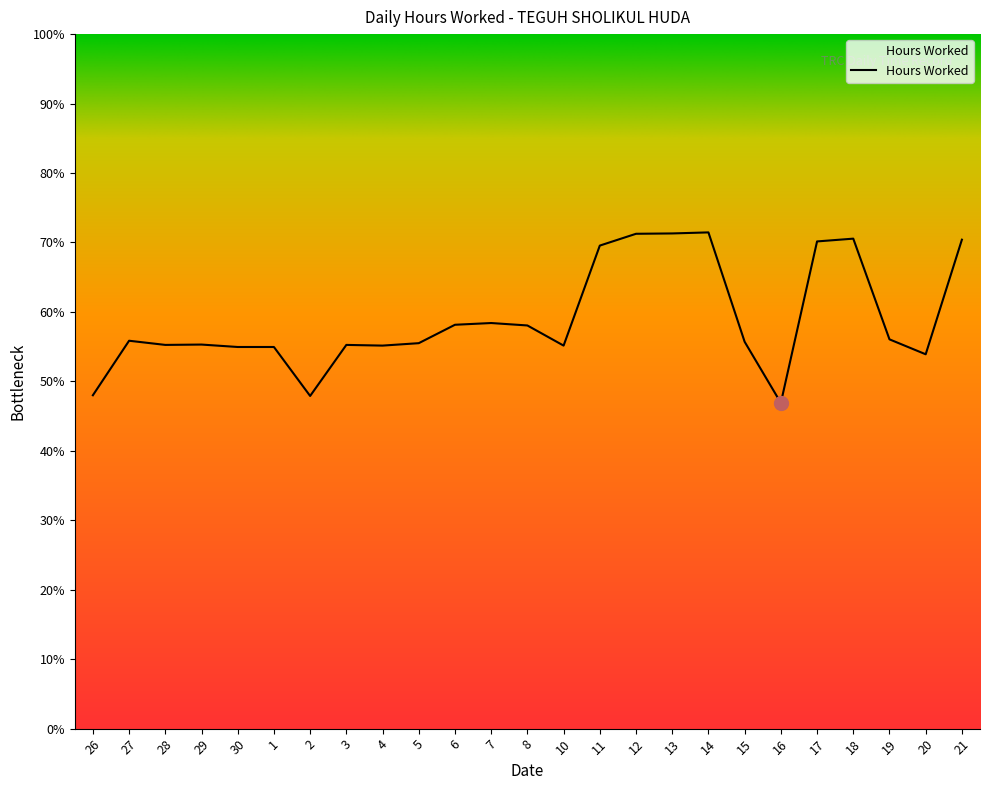

The value at 6 is 18.2. True or false?

False